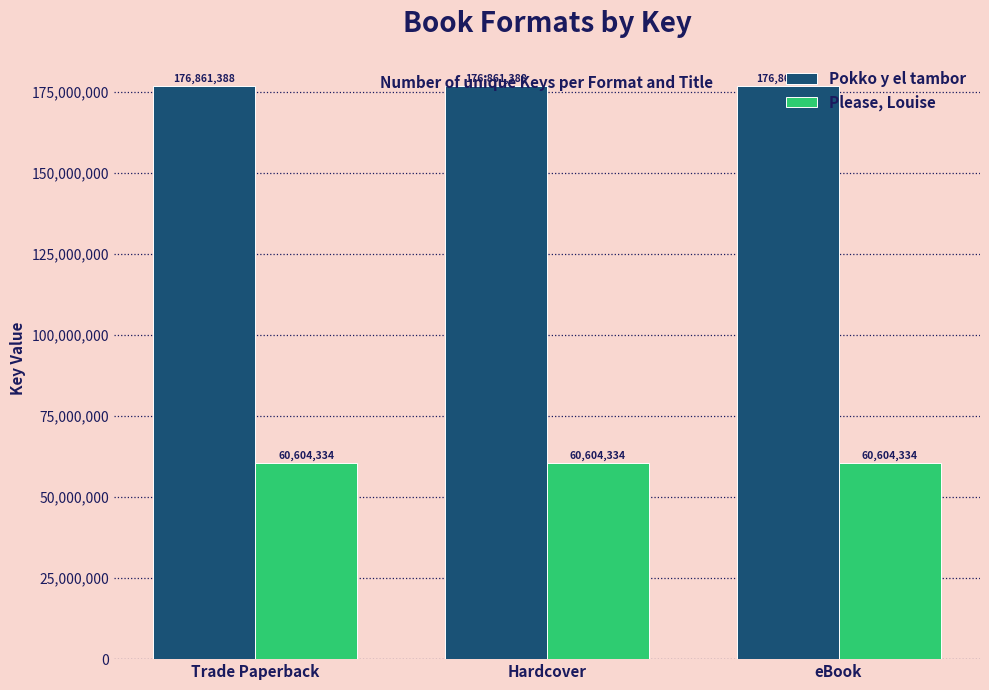

At how many categories does at least one series exceed 63834434?

3